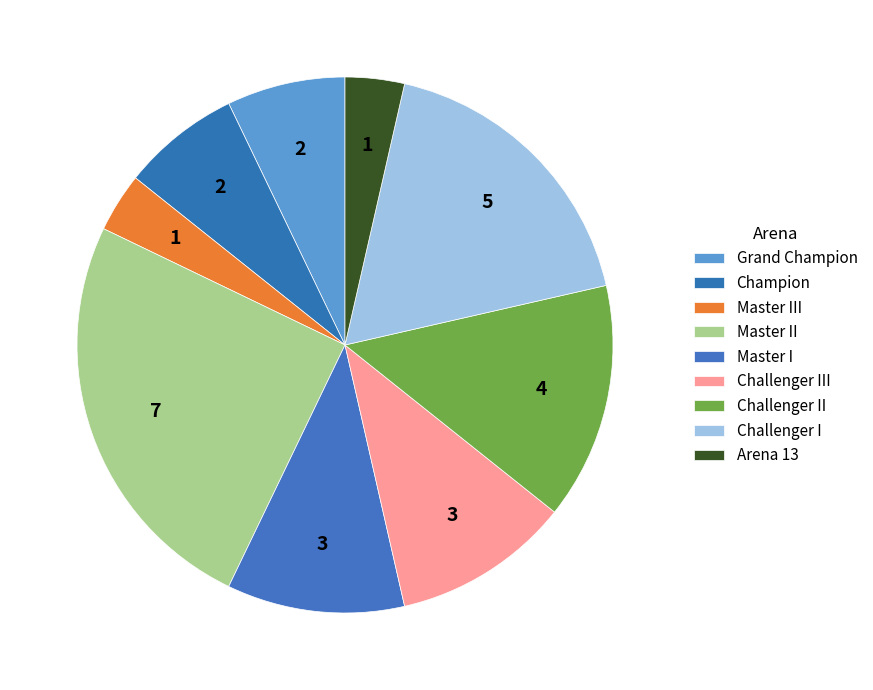

How many slices are in this pie chart?

9